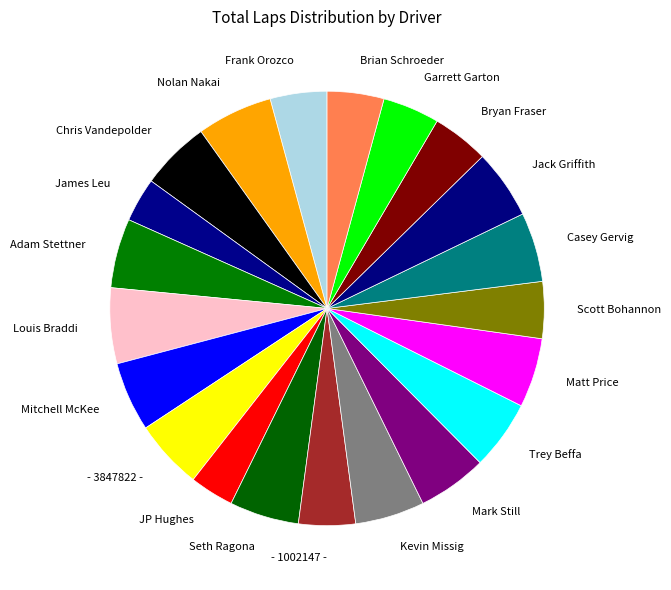

To the nearest percent, what is the average slice percentage?

5%